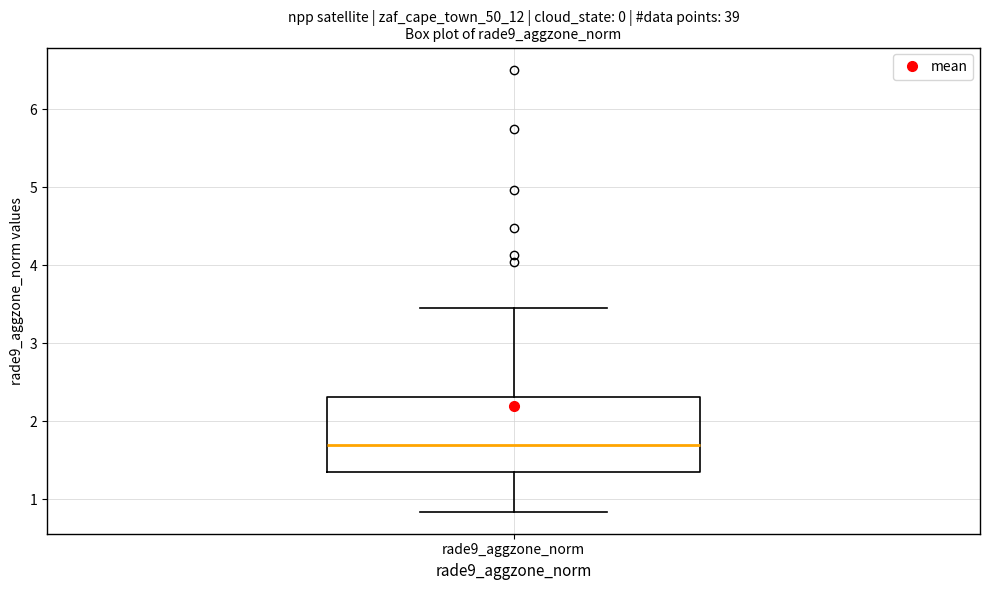

Transcribe this box plot: give where the median line is, the range the box spans, and where the two whiskers end, as read against the y-axis. The values are not printed on the chart, so give them approximately, as read against the axis.

median 1.7, box 1.3 to 2.3, whiskers 0.8 to 3.4